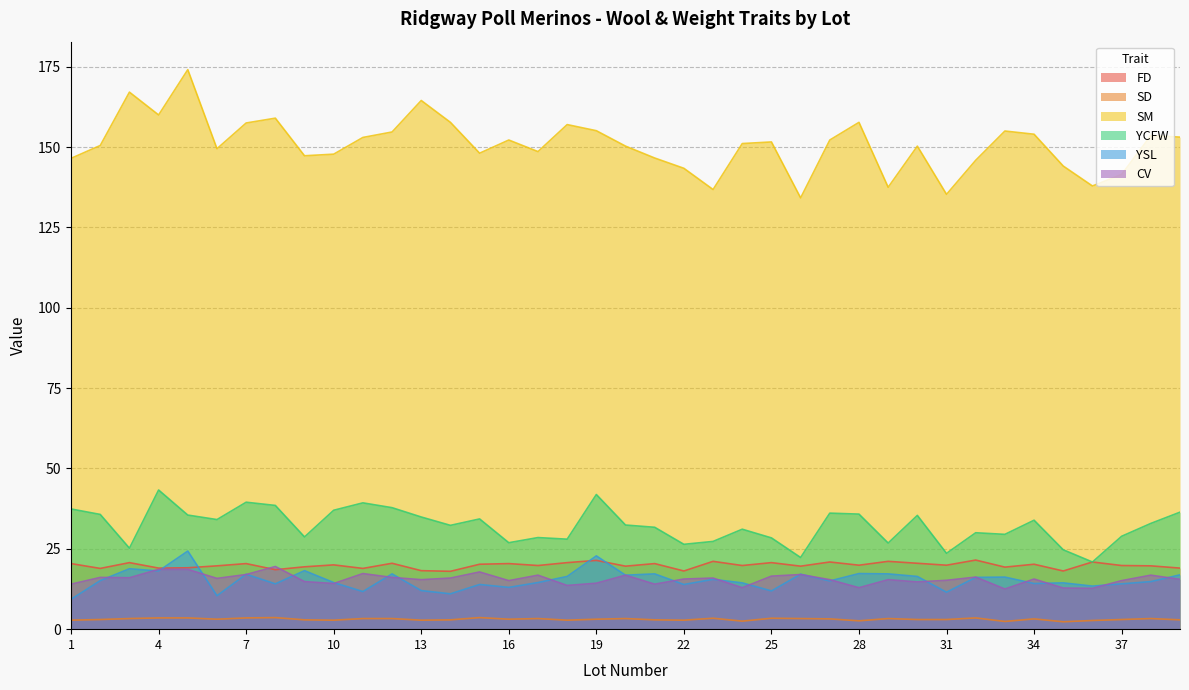

True or false: CV and SD cross at least once.

False